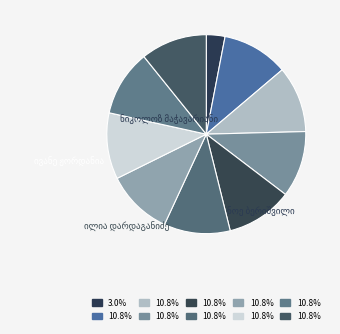

To the nearest percent, what percentage of the pie is ნიკოლოზ გიორგის ძე მაჭავარიანი?

3%